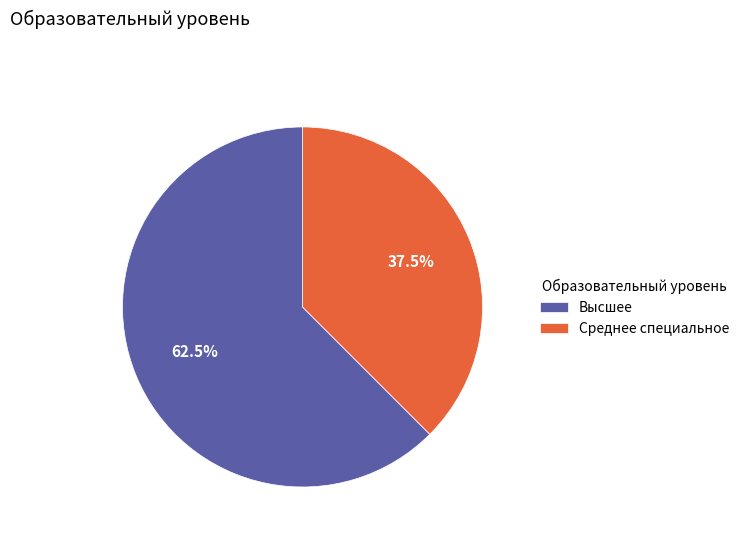

Rank the categories by value from lowest to highest.

Среднее специальное, Высшее